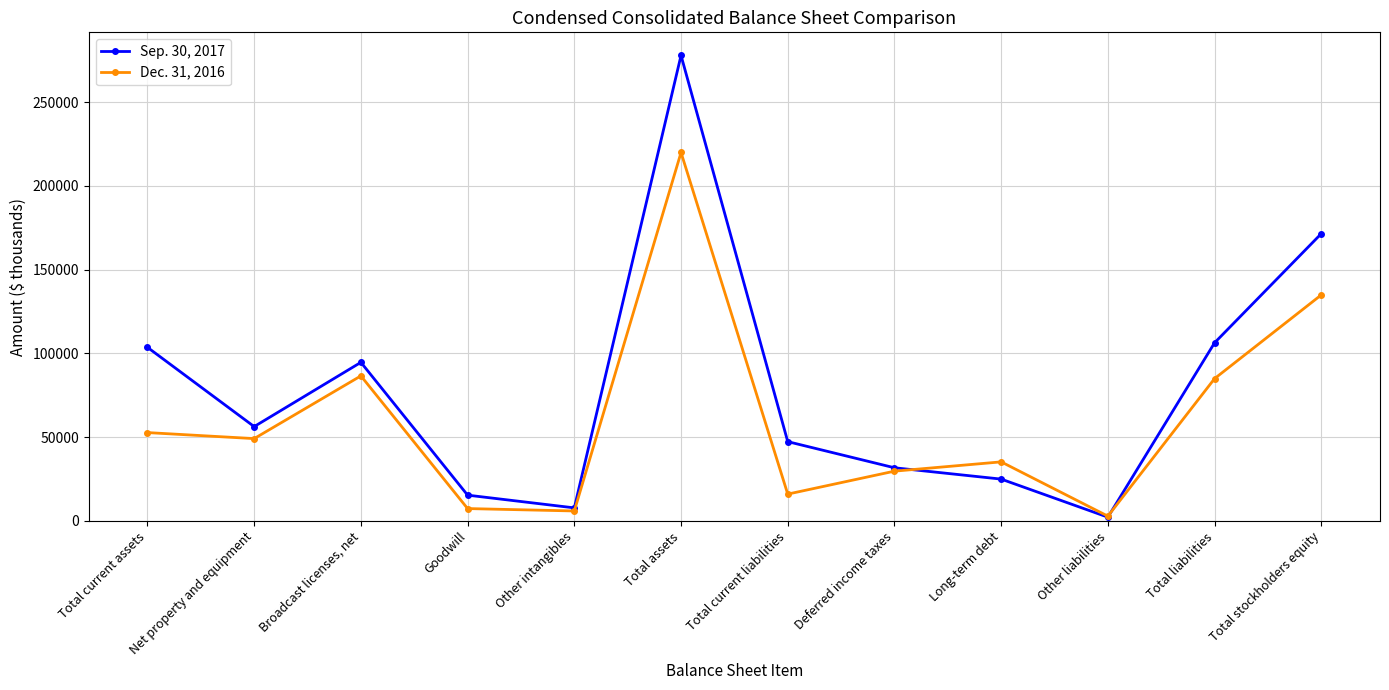

Between Total assets and Total stockholders equity, which series saw the biggest shift?

Sep. 30, 2017